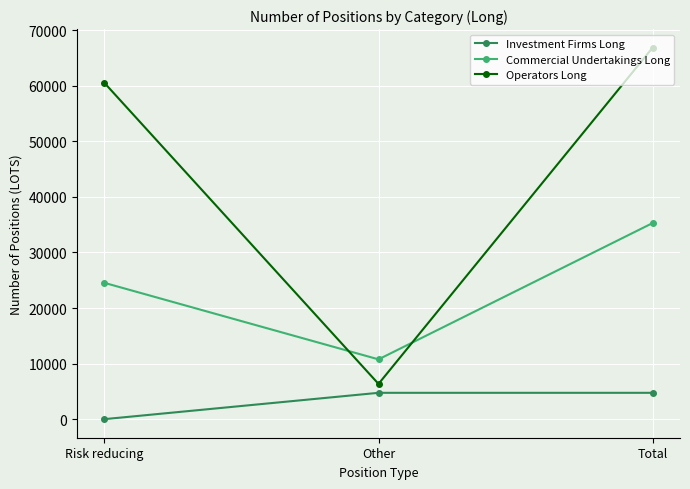

How many data points in Operators Long are less than 60511?

1